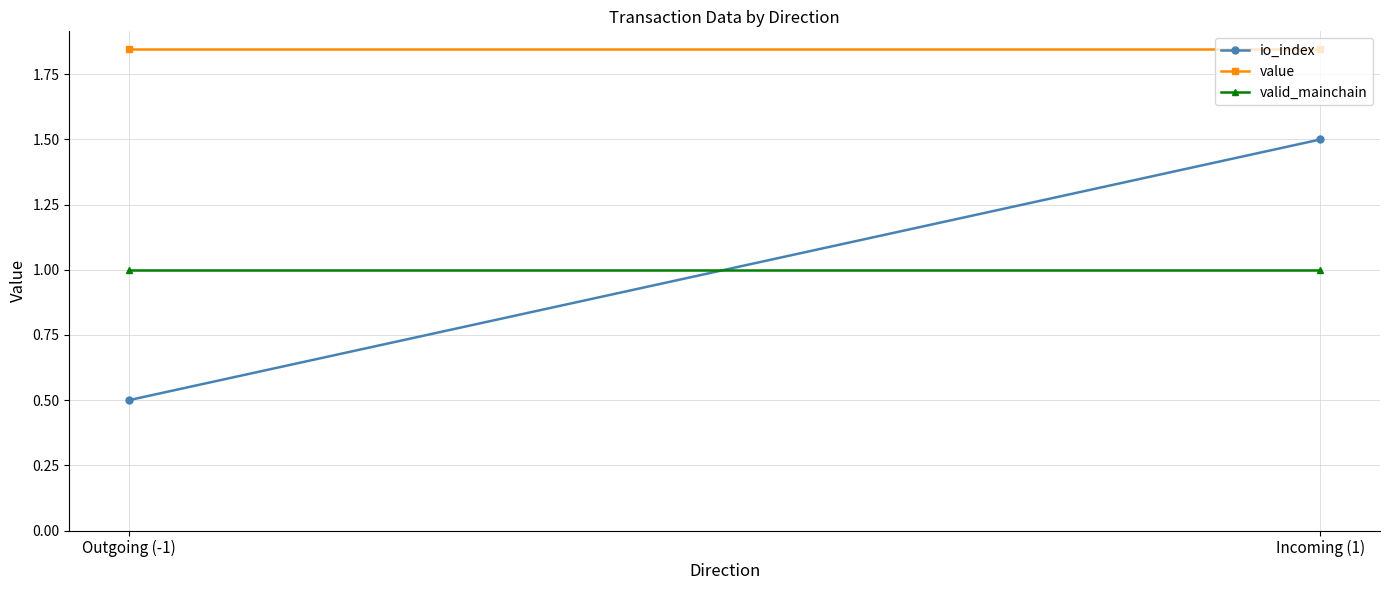

What is the minimum value for valid_mainchain?

1.0